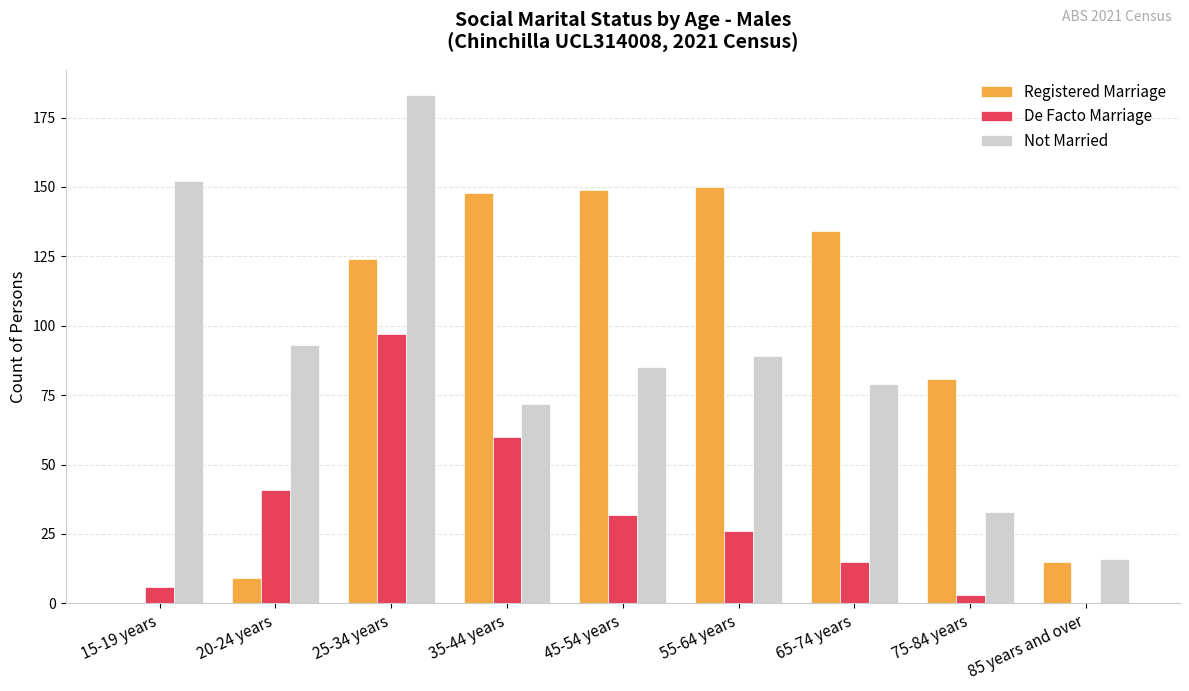

How many series are shown in this chart?

3